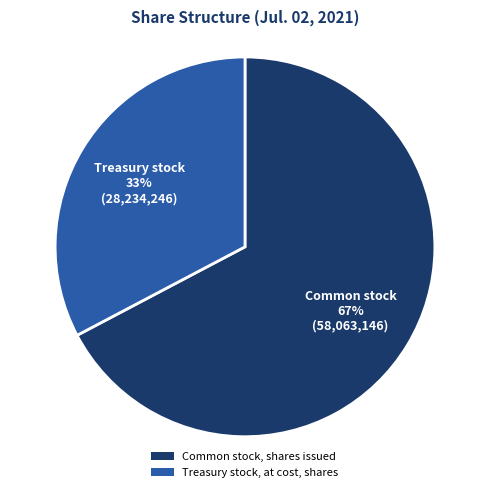

Is Treasury stock, at cost, shares the majority of the pie?

No